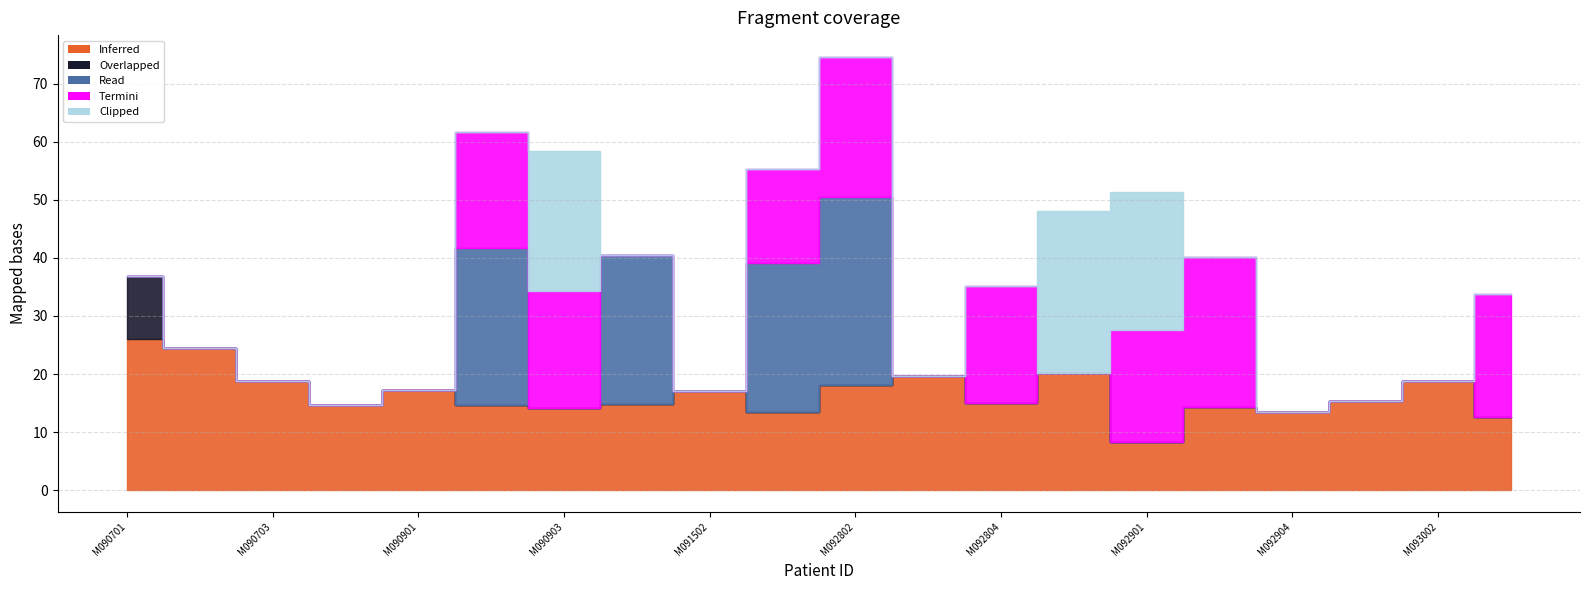

Where is the first local minimum for Read?

M090903